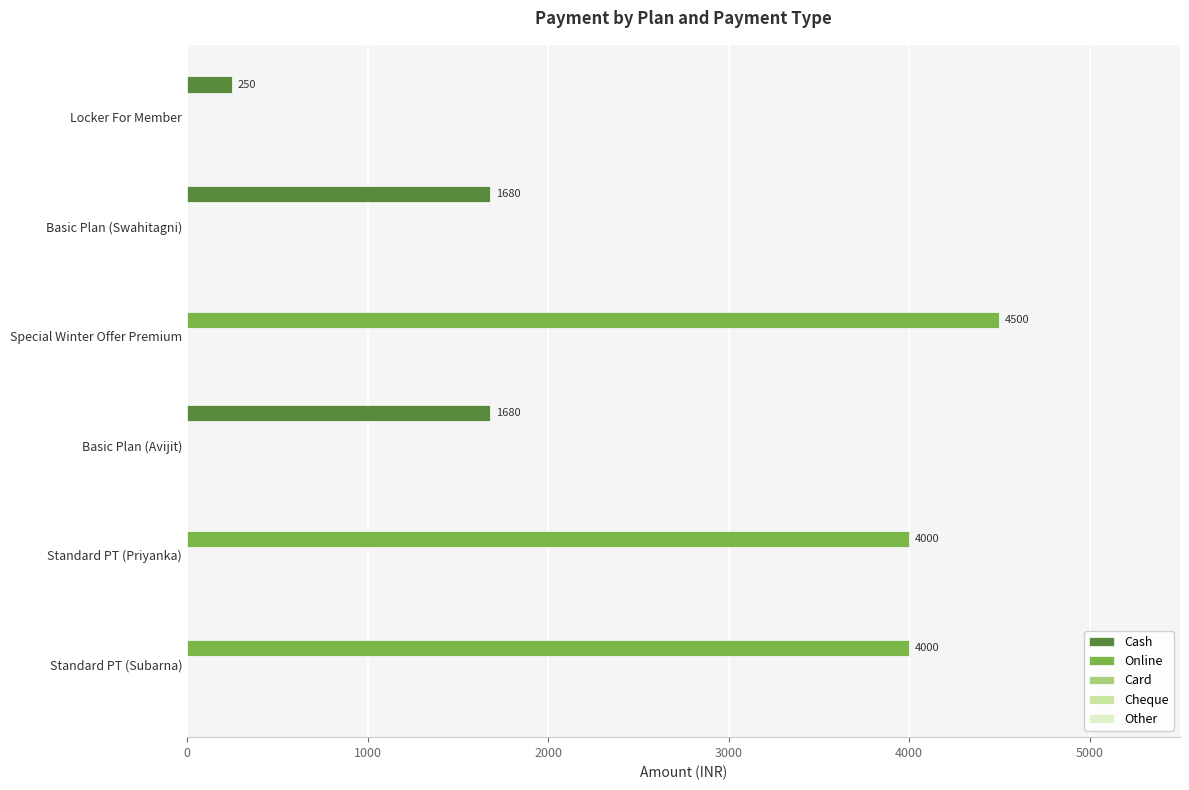

The Online series shows 0 at Locker For Member. True or false?

True